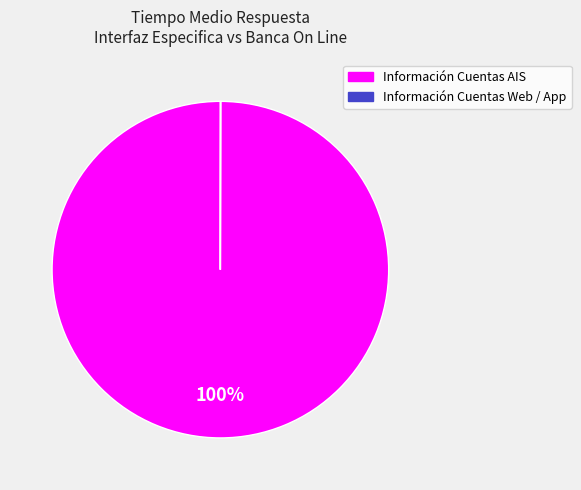

To the nearest percent, what is the average slice percentage?

50%